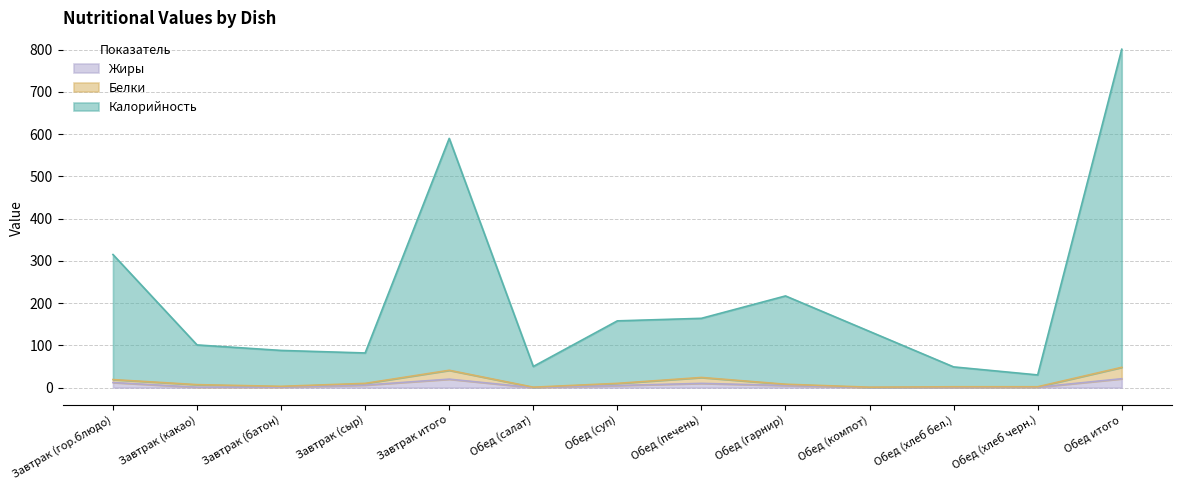

Is it true that Калорийность equals 217 at Обед (гарнир)?

True